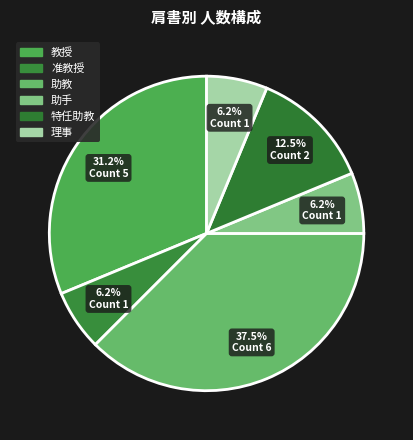

Count the number of slices in the pie.

6